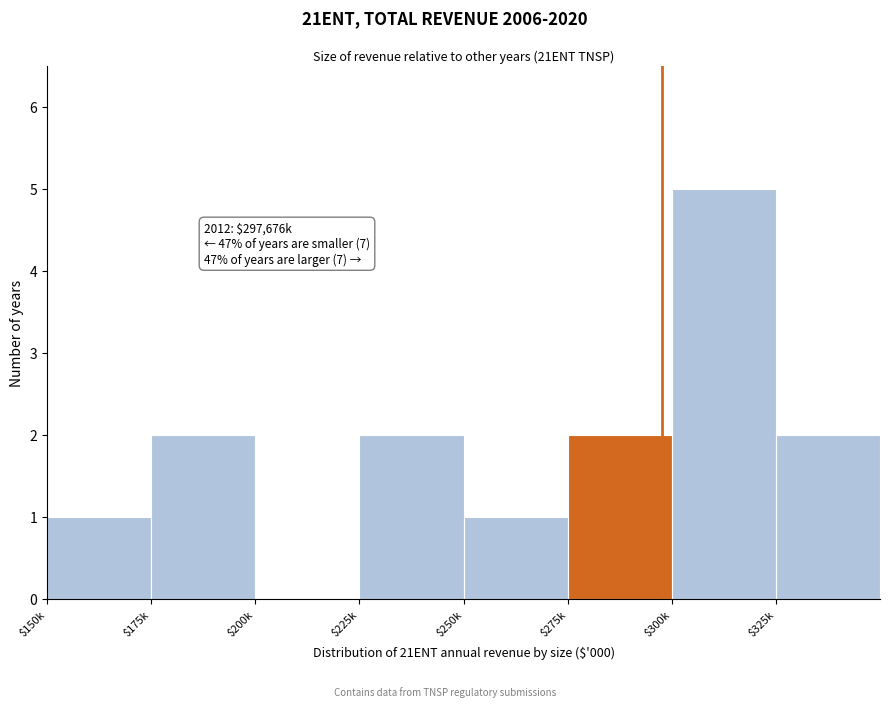

The chart shows a value of 4 at $275k. True or false?

False